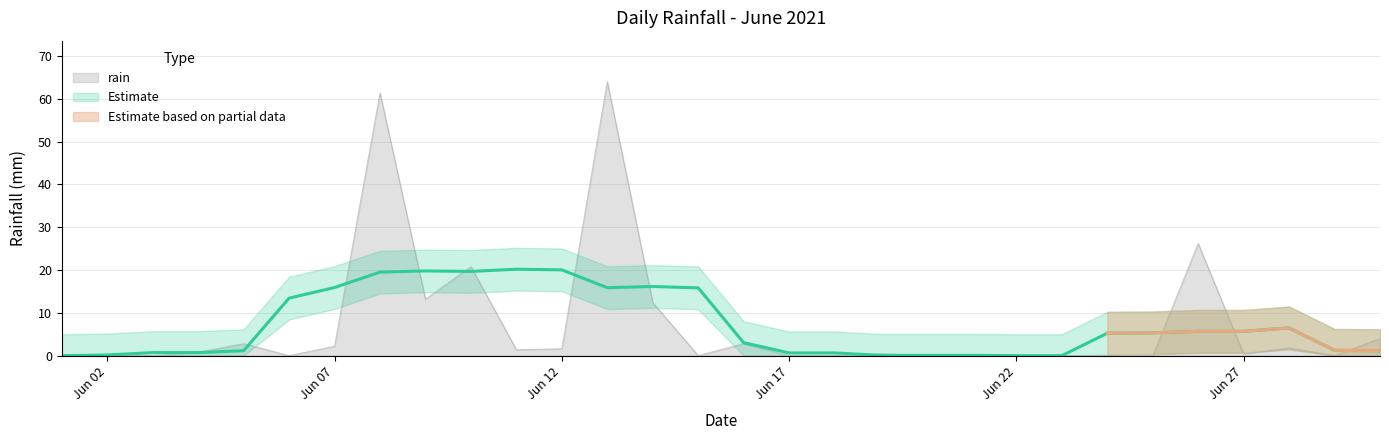

What is the difference between the values at 2021-06-04 and 2021-06-27?

0.4